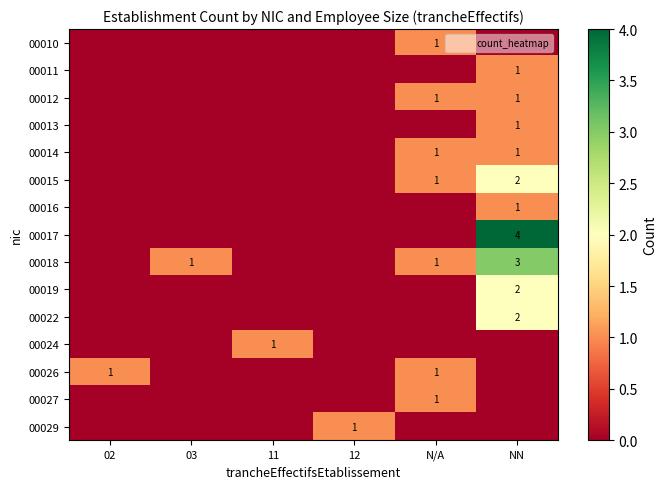

The value of 00014 at N/A is 0. True or false?

False